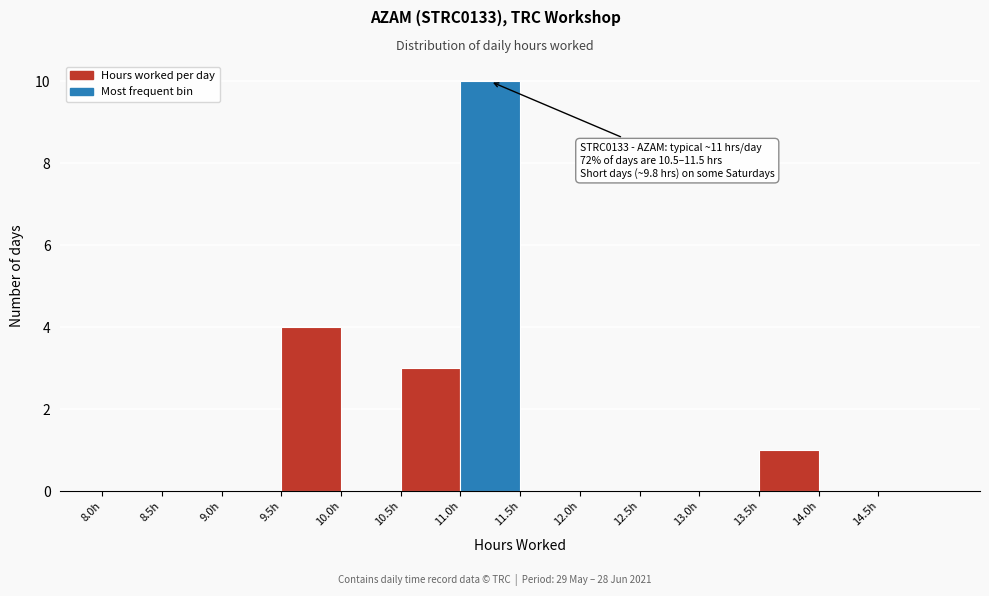

Over which range of the x-axis is the bar tallest?

11.0 to 11.5